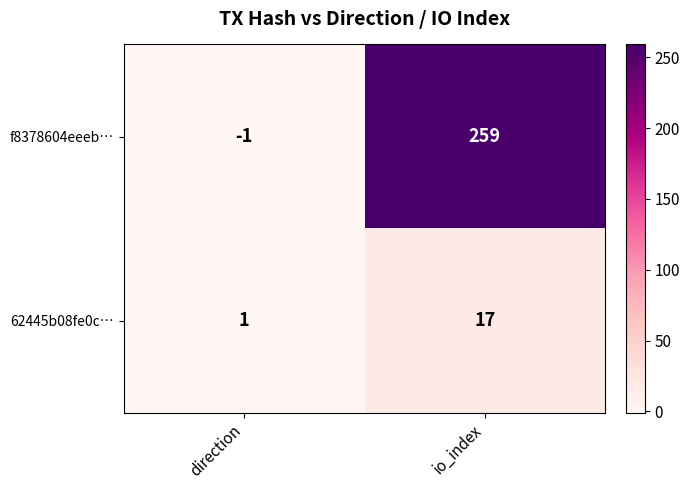

How many data points in 62445b08fe0c… are less than 17?

1